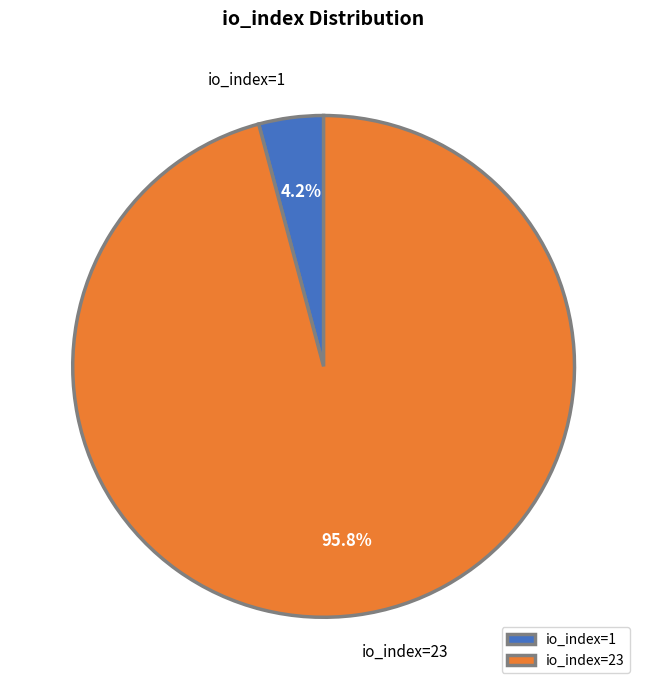

Combined, what portion of the pie is io_index=1 and io_index=23?

100.0%